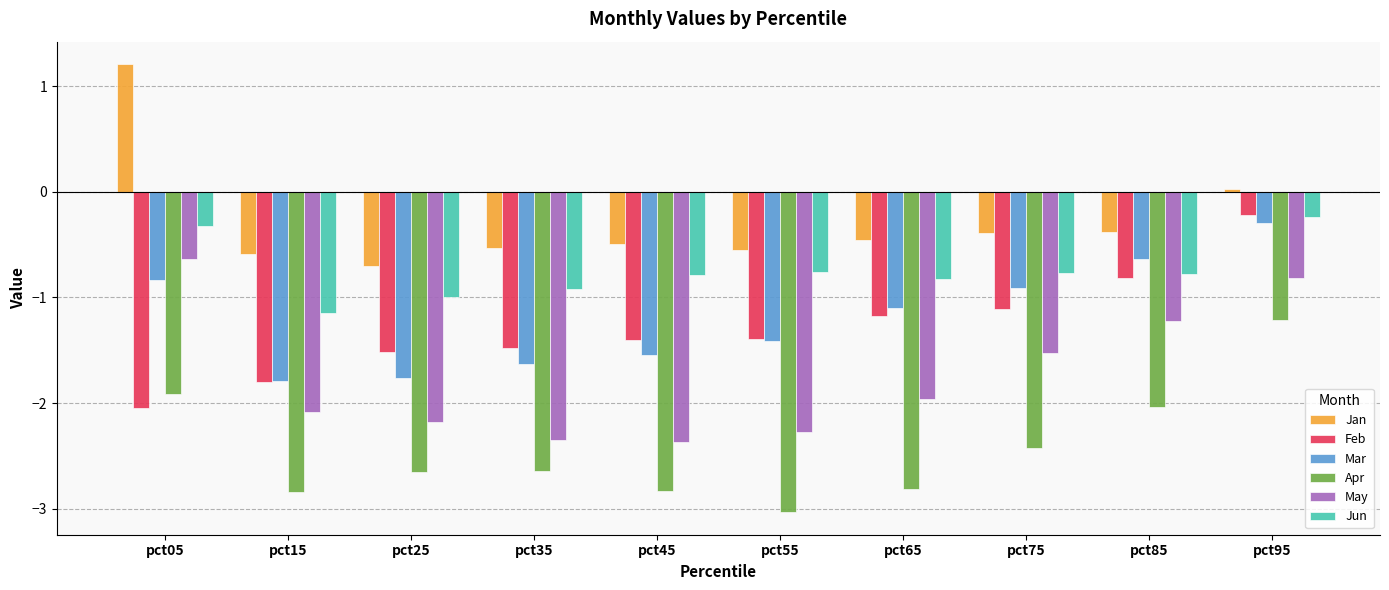

What are all the series names shown in the legend?

Jan, Feb, Mar, Apr, May, Jun